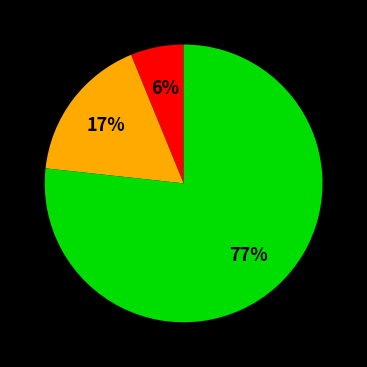

To the nearest percent, what is the average slice percentage?

33%